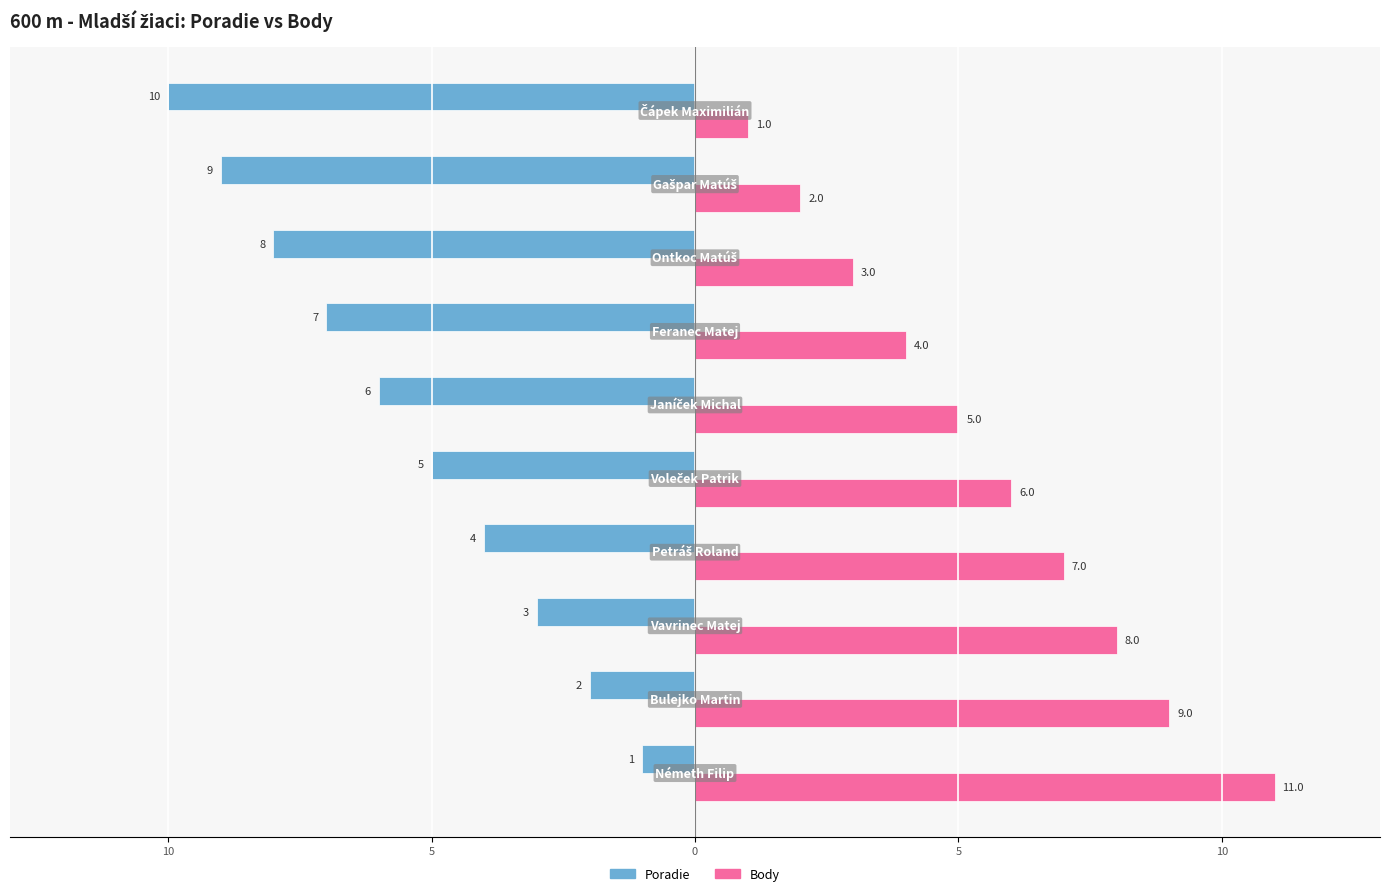

What is the difference between the second highest and minimum values in the Body series?

8